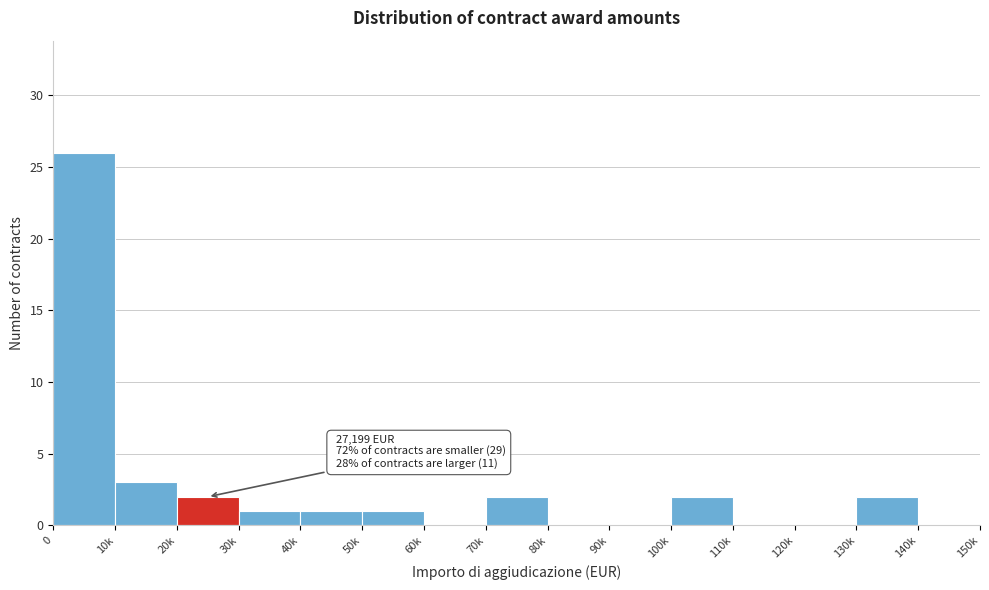

Reading left to right, what are all the values shown in this chart?

0=26	10k=3	20k=2	30k=1	40k=1	50k=1	60k=0	70k=2	80k=0	90k=0	100k=2	110k=0	120k=0	130k=2	140k=0